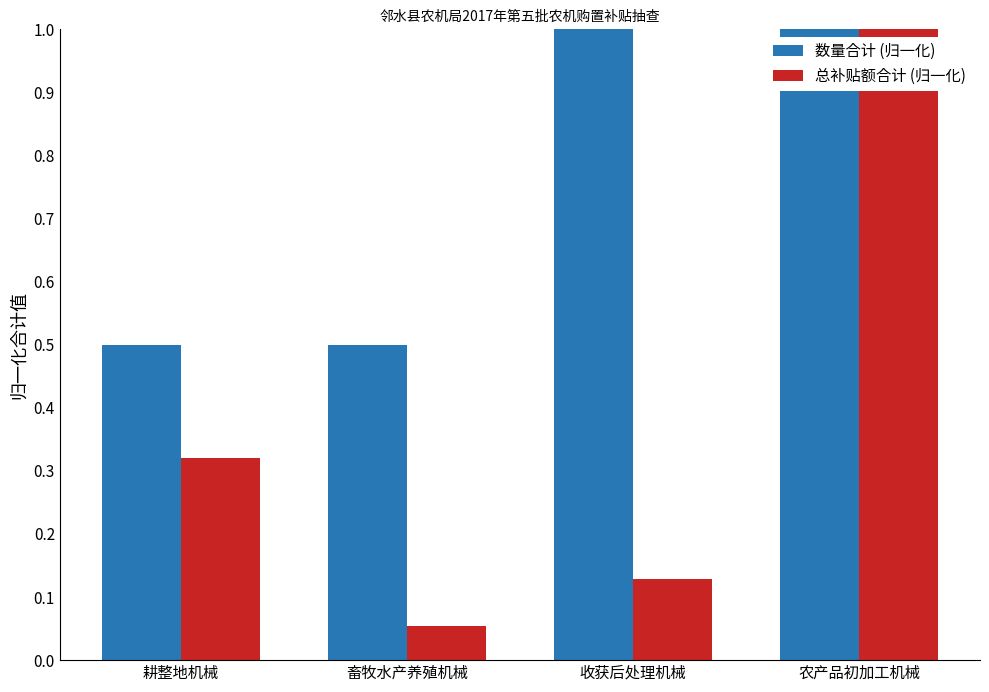

Rank the series by their average value, from highest to lowest.

数量合计 (归一化), 总补贴额合计 (归一化)